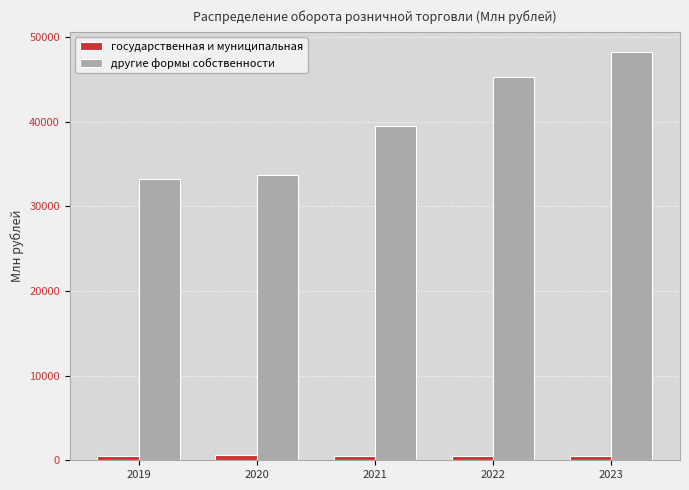

Which category has the highest value in the другие формы собственности series?

2023